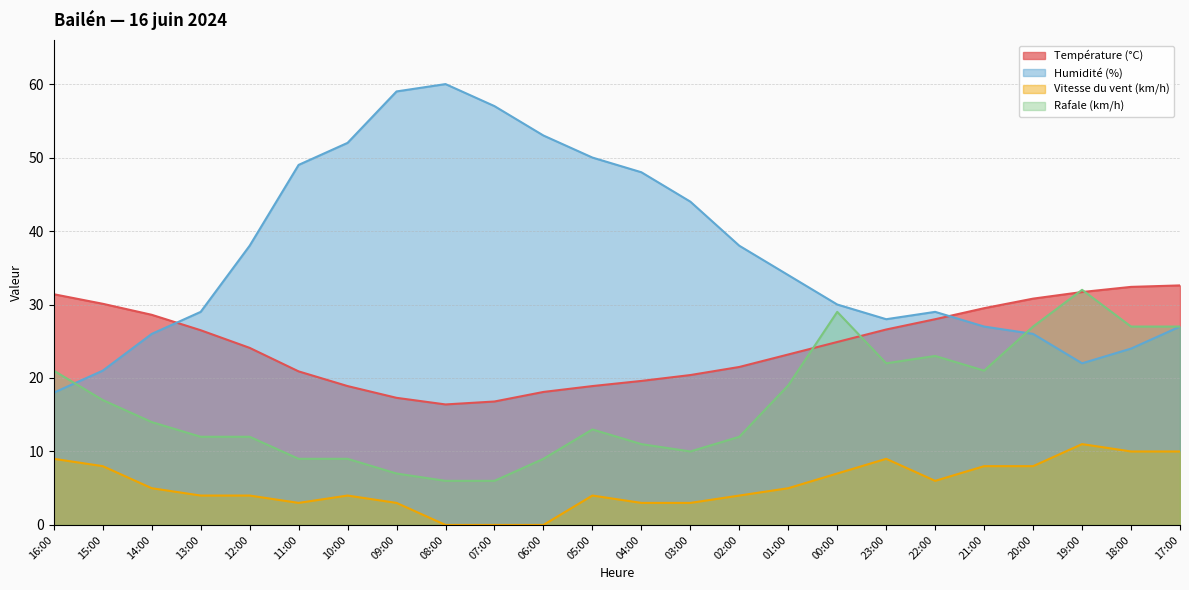

At which category does Vitesse du vent (km/h) reach its first local peak?

10:00